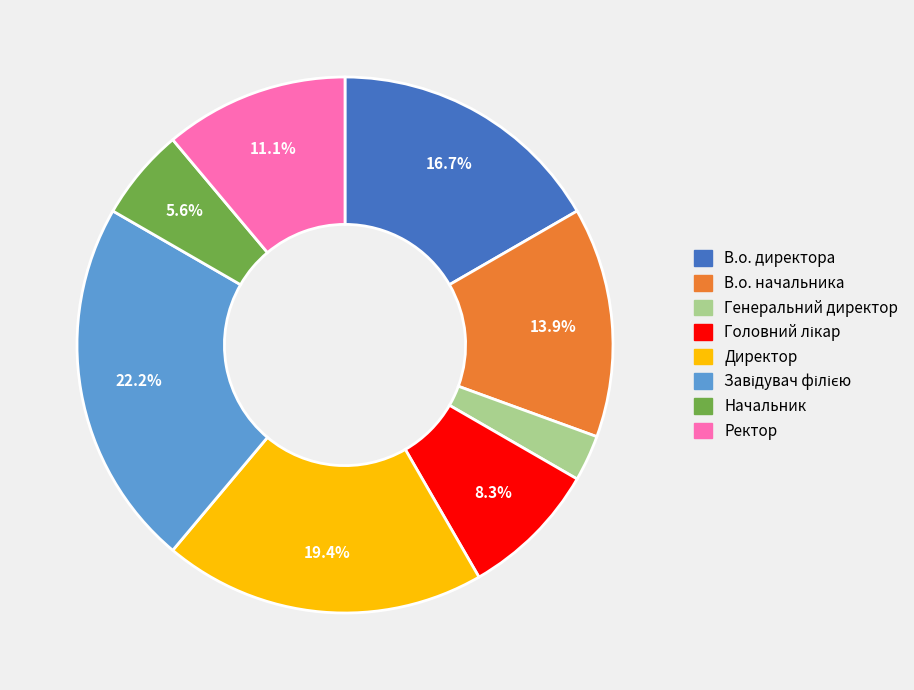

To the nearest percent, what portion does В.о. директора represent?

17%